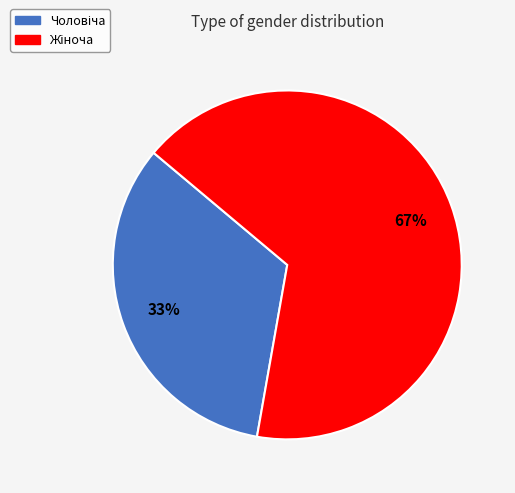

To the nearest percent, what is the average slice percentage?

50%